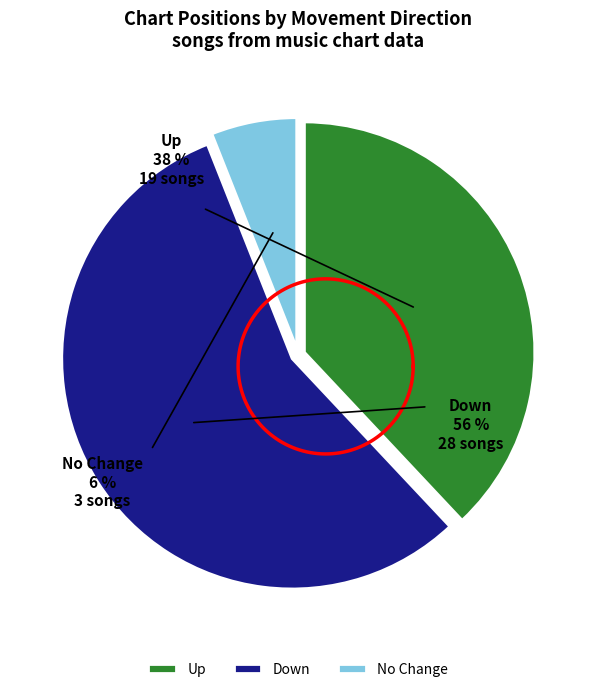

To the nearest percent, what is the difference between the largest and smallest slice percentages?

50%